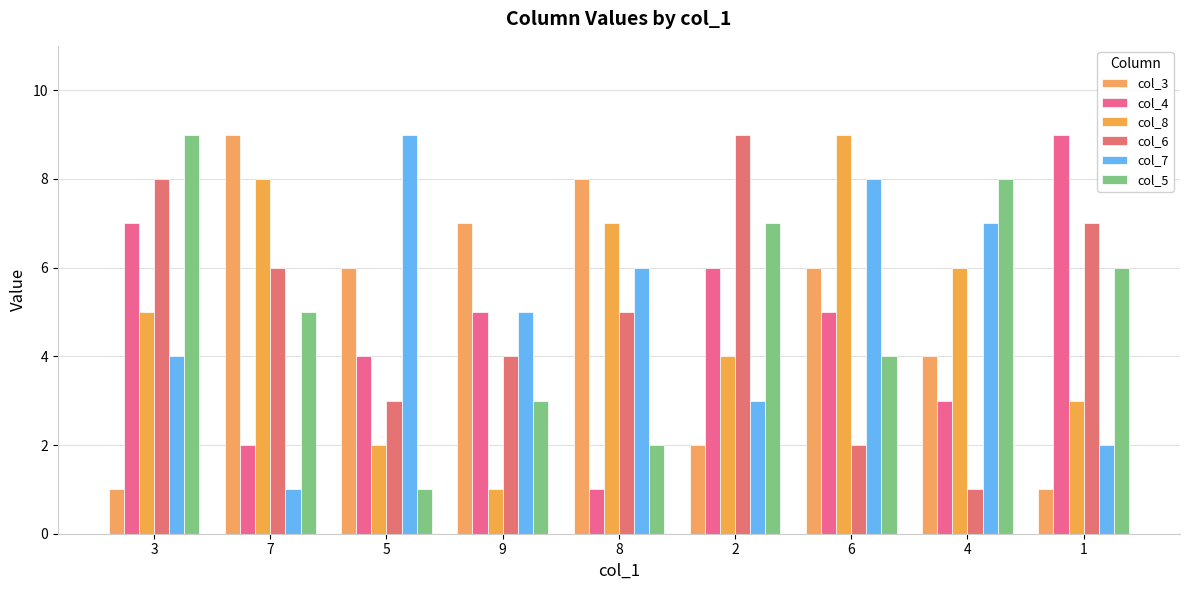

Are the bars horizontal?

No